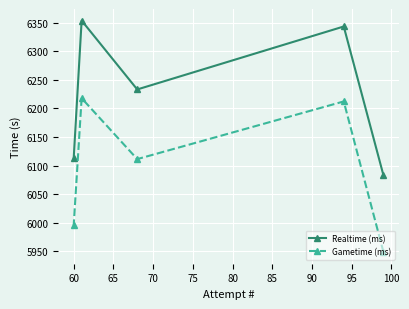

Reading left to right, what are all the values shown in this chart?

Realtime (ms): 6112.7	6353.4	6233.1	6343.1	6083.0
Gametime (ms): 5995.7	6217.8	6111.4	6212.1	5948.8